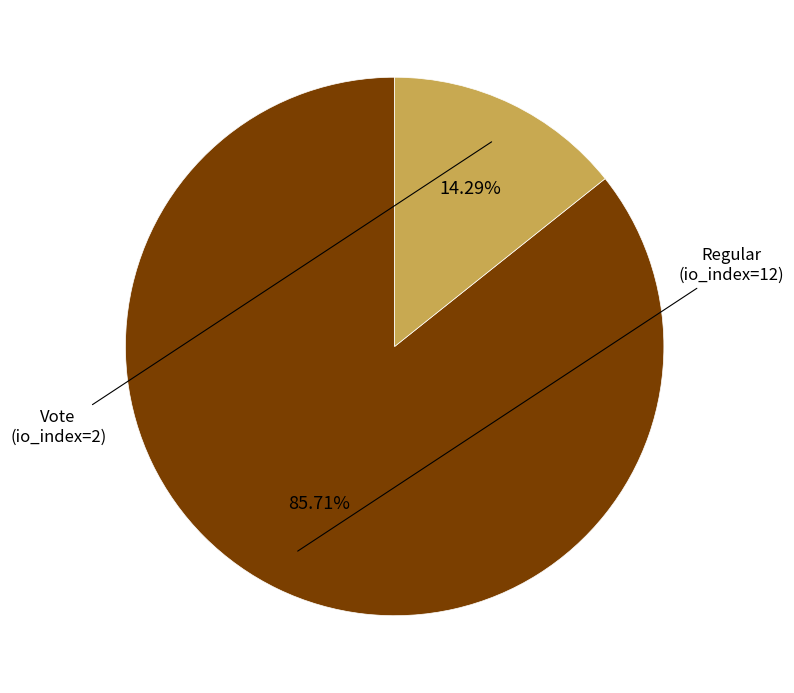

Rank the categories by value from lowest to highest.

Vote (io_index=2), Regular (io_index=12)